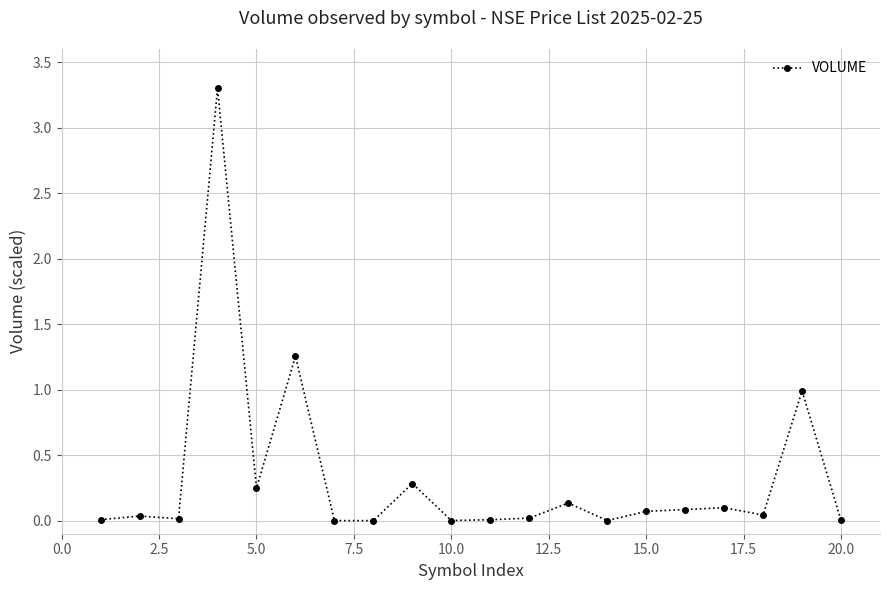

What is the sum of all values?

6.6